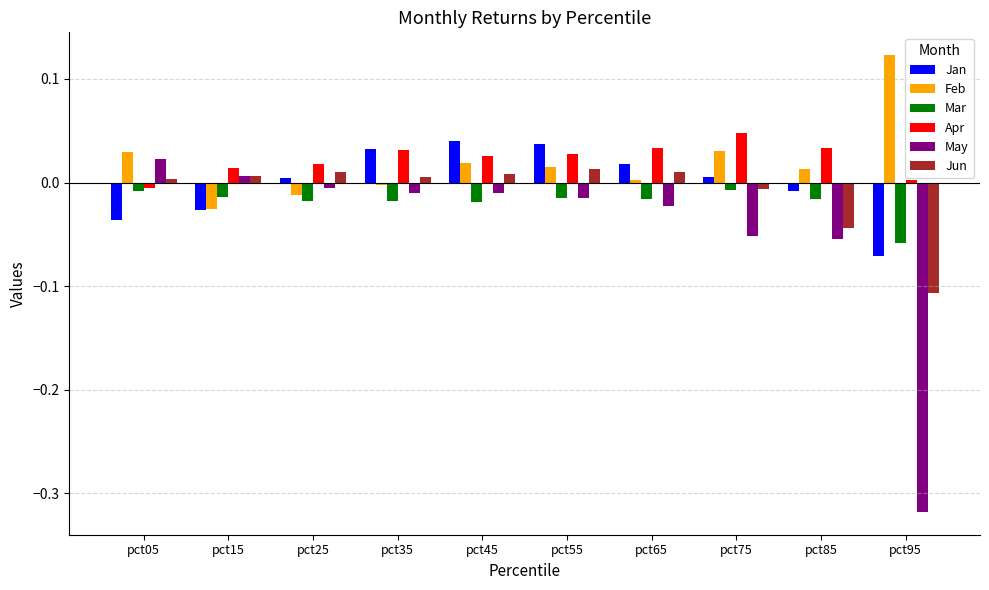

How many values in the Apr series exceed 0?

9